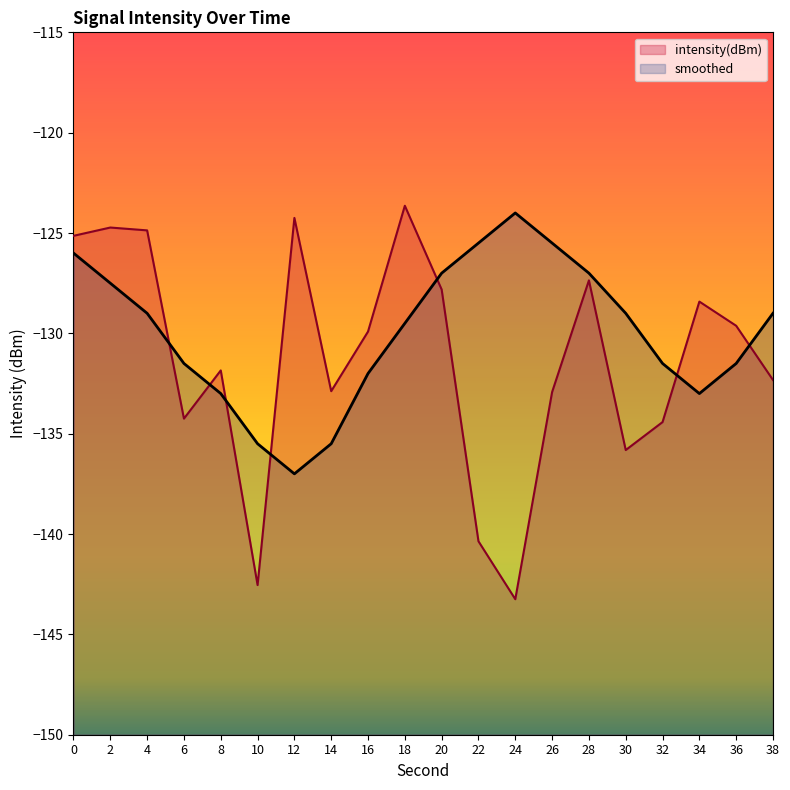

What is the value of the smoothed point at the 15th from the left?

-127.0